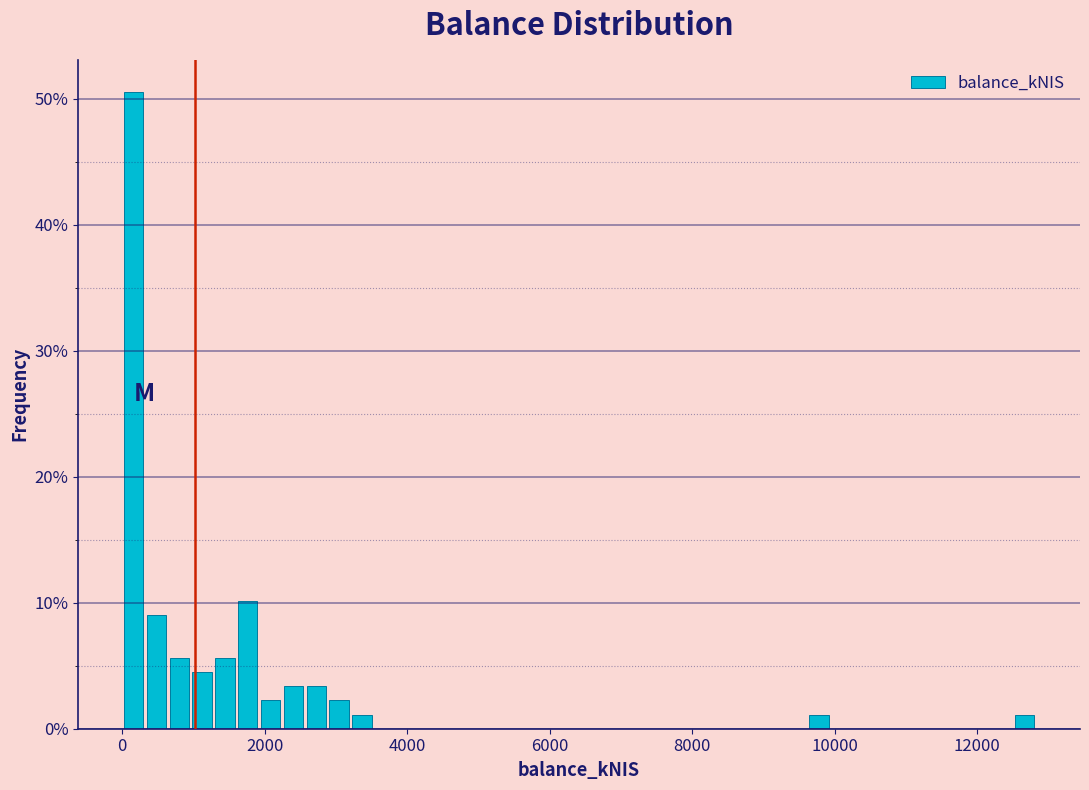

Around what value on the x-axis is the tallest bar? Give the approximate position of its centre, as read against the axis.

200